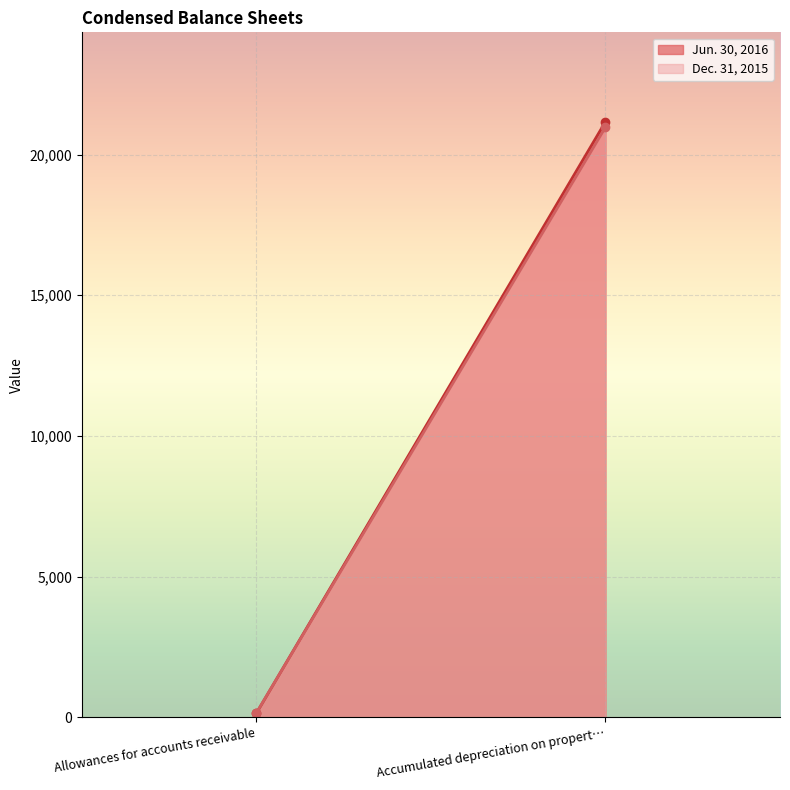

At Accumulated depreciation on property, list the series in order from largest to smallest.

Jun. 30, 2016, Dec. 31, 2015